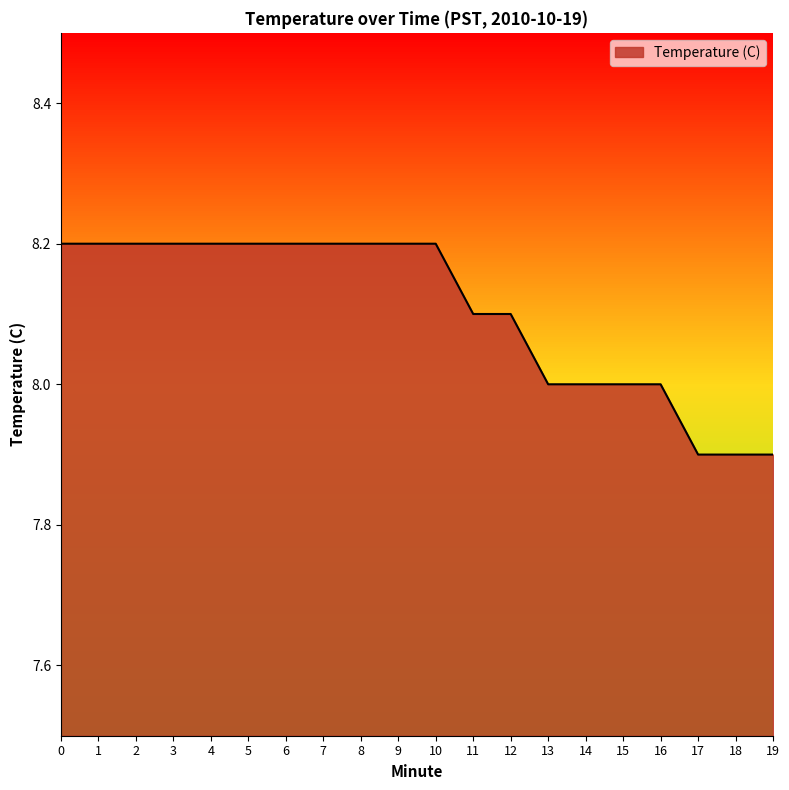

What is the ratio of the value at 4 to the value at 7?

1.0